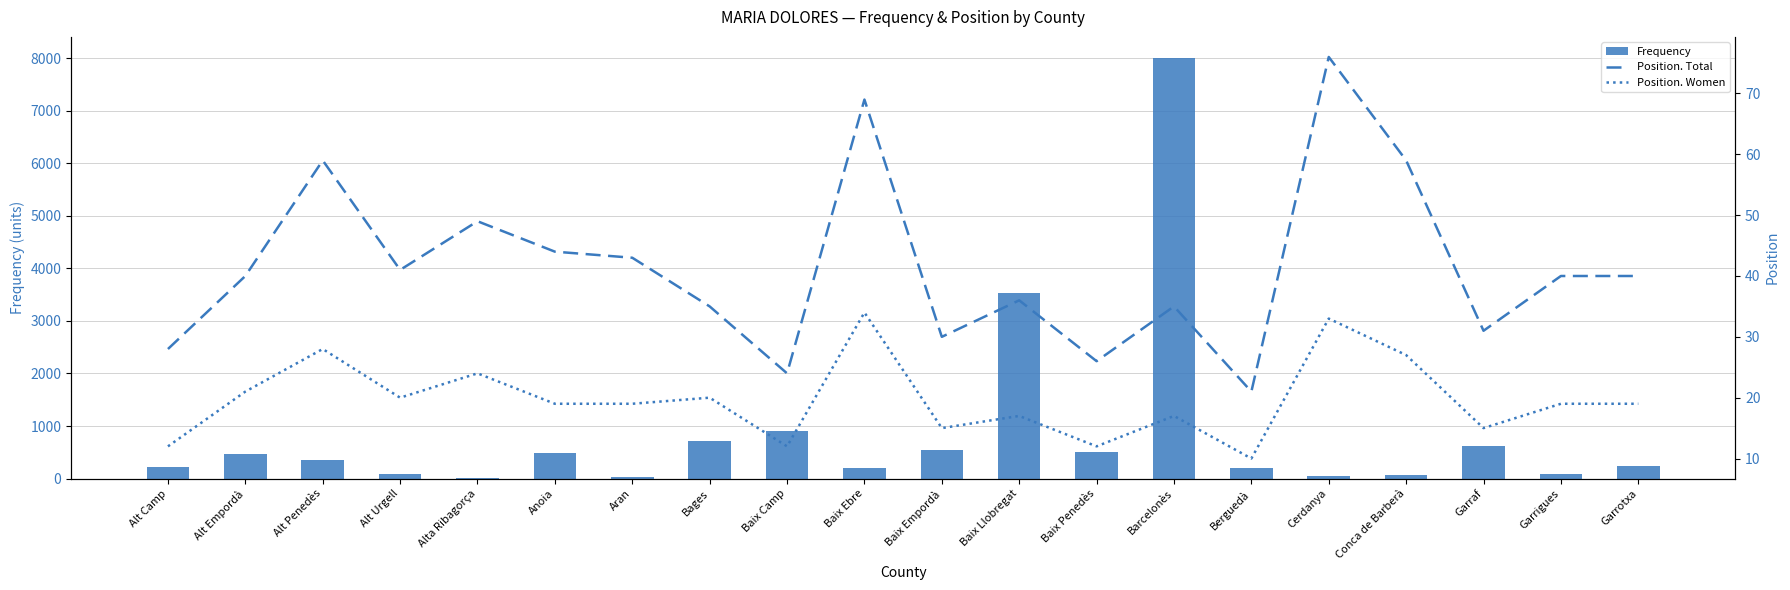

How many data points in Position. Total are above 40?

8